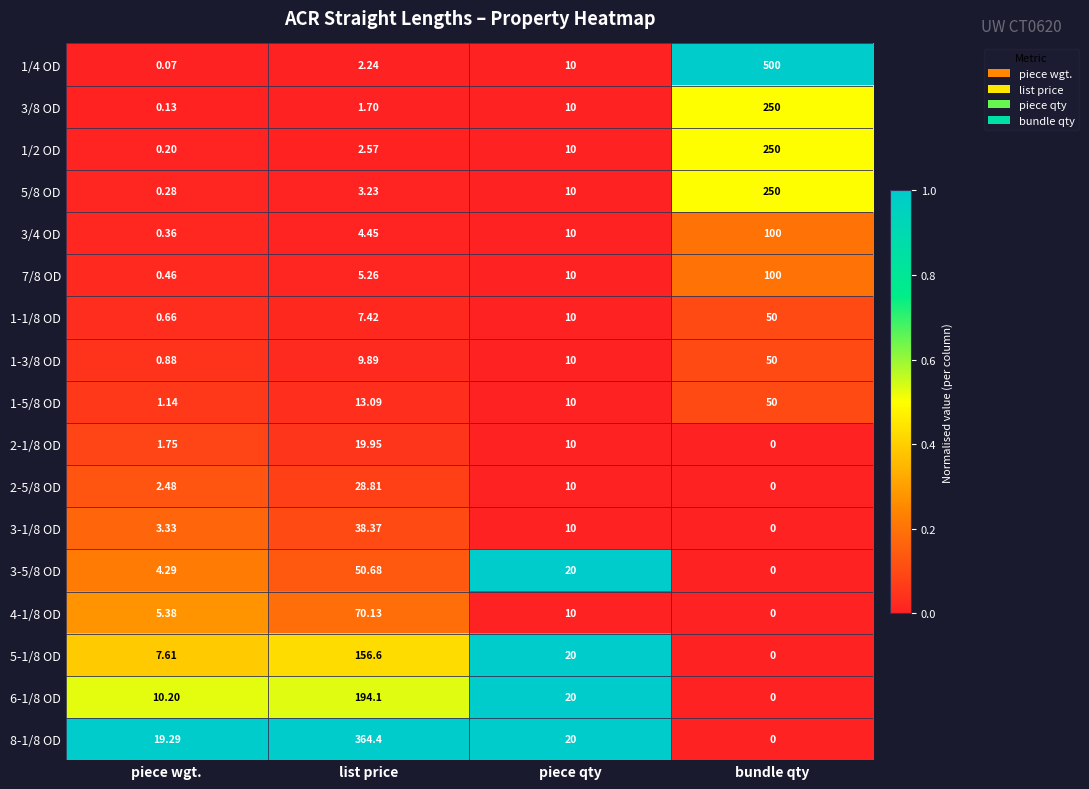

Where is 7/8 OD nearest to the value 50?

piece qty